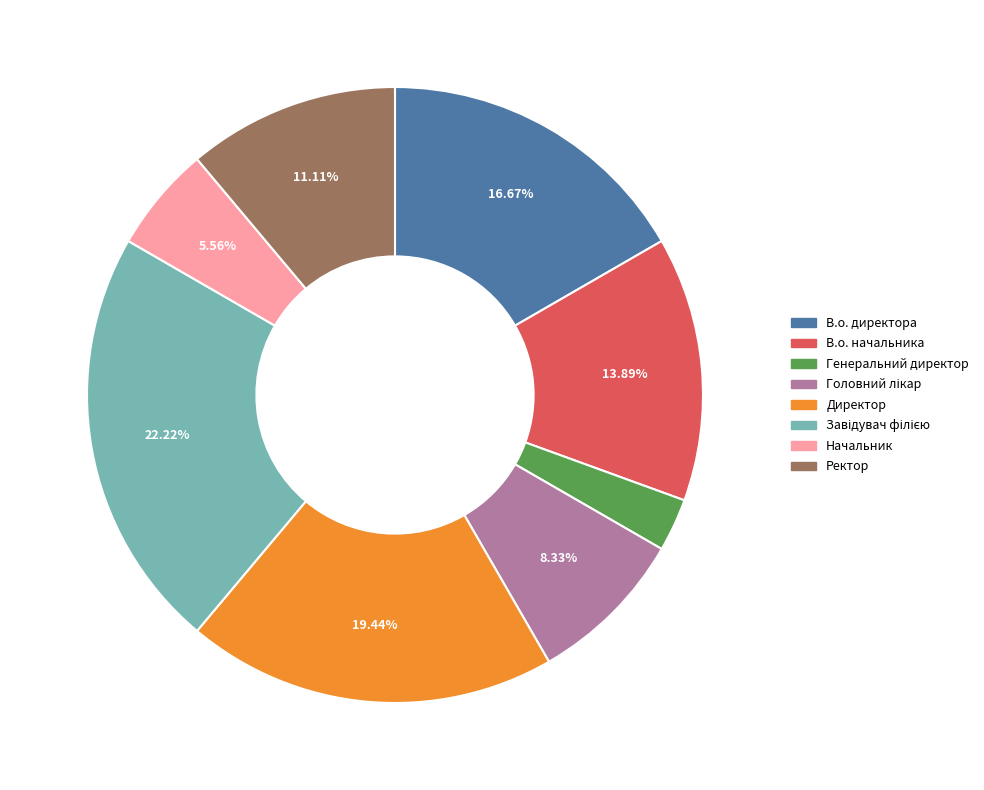

Which category has the smallest portion of the pie?

Генеральний директор